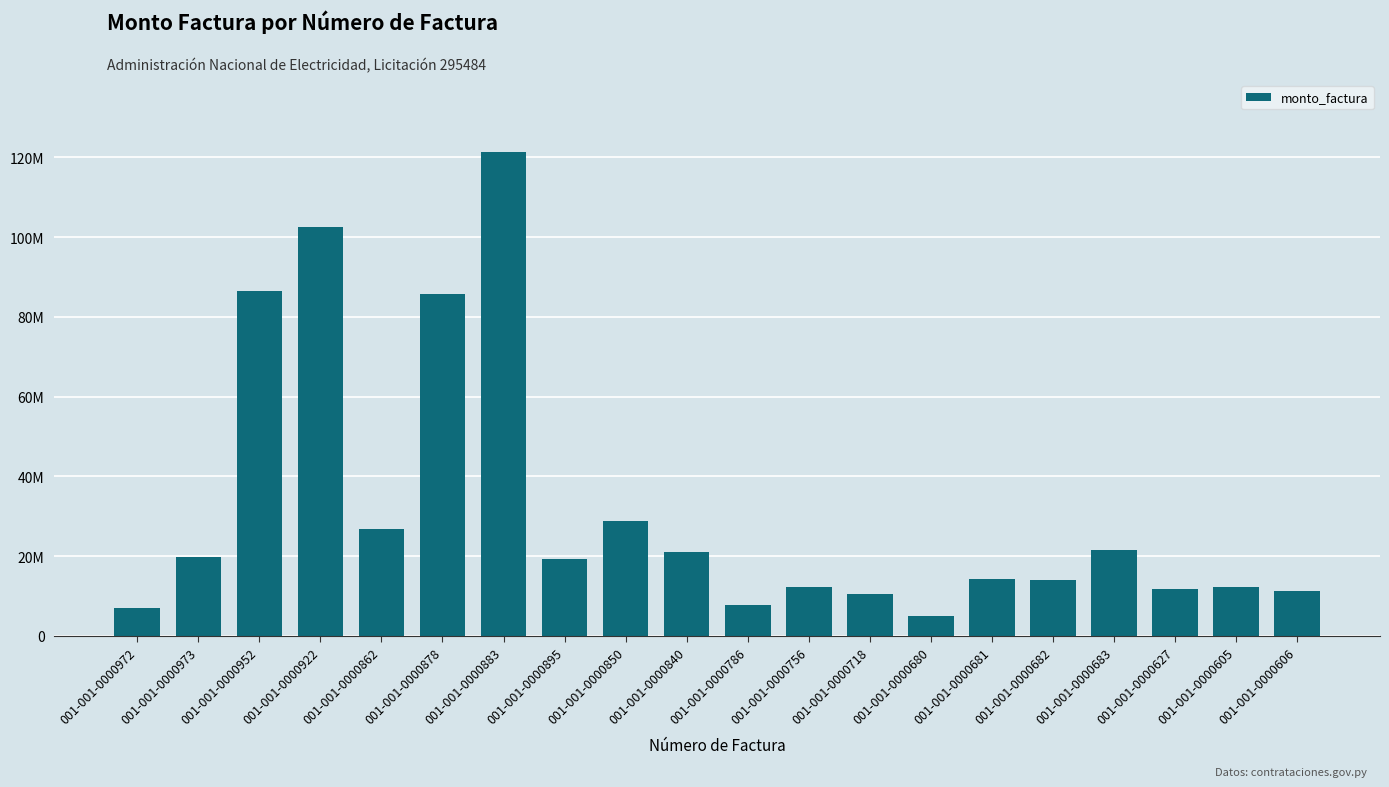

Is it true that the value at 001-001-0000840 is 10844578?

False